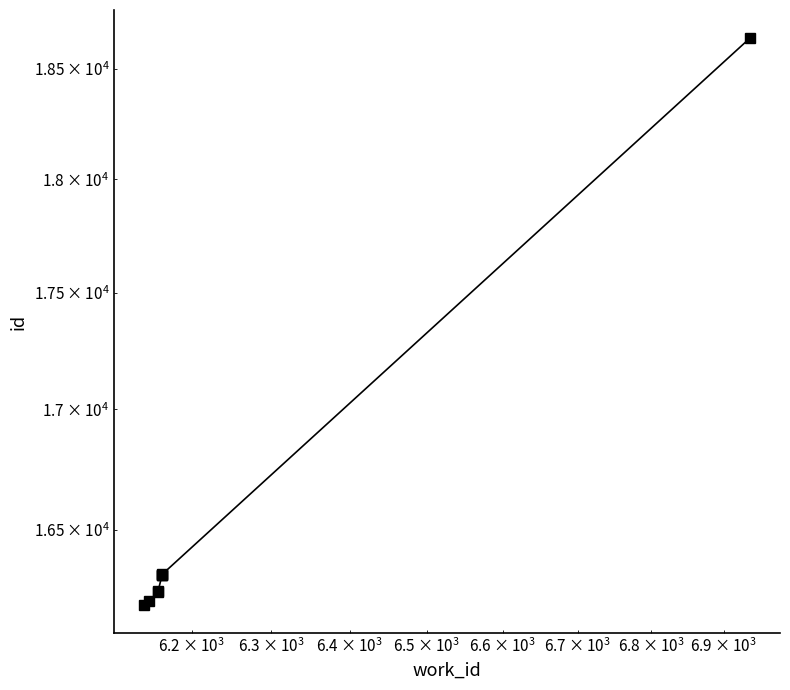

Does the chart display data point markers on the line(s)?

Yes